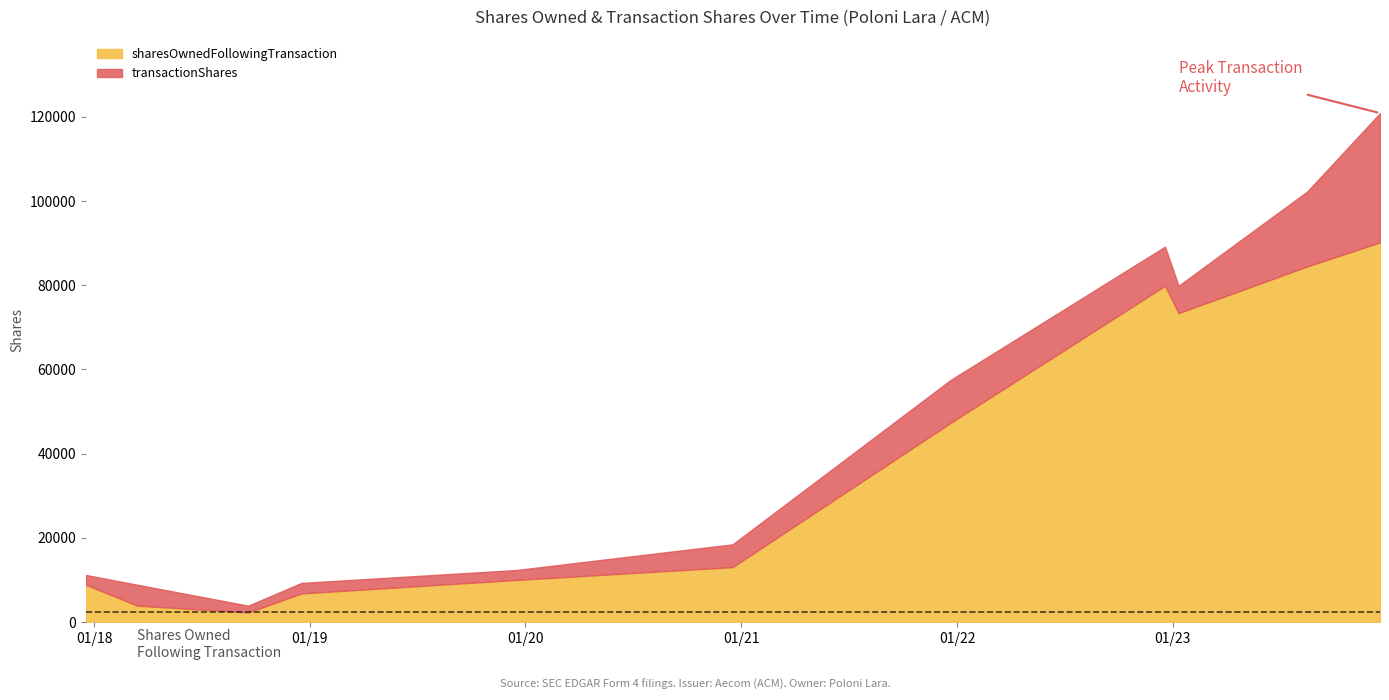

Rank the categories by value from lowest to highest.

2018-09-19, 2018-03-15, 2018-12-18, 2017-12-18, 2019-12-17, 2020-12-17, 2021-12-21, 2023-01-11, 2022-12-19, 2023-08-17, 2023-12-18